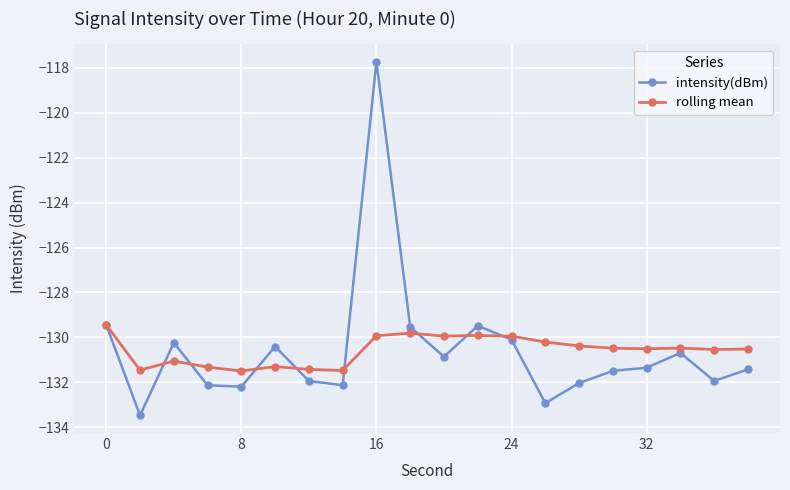

What are all the series names shown in the legend?

intensity(dBm), rolling mean